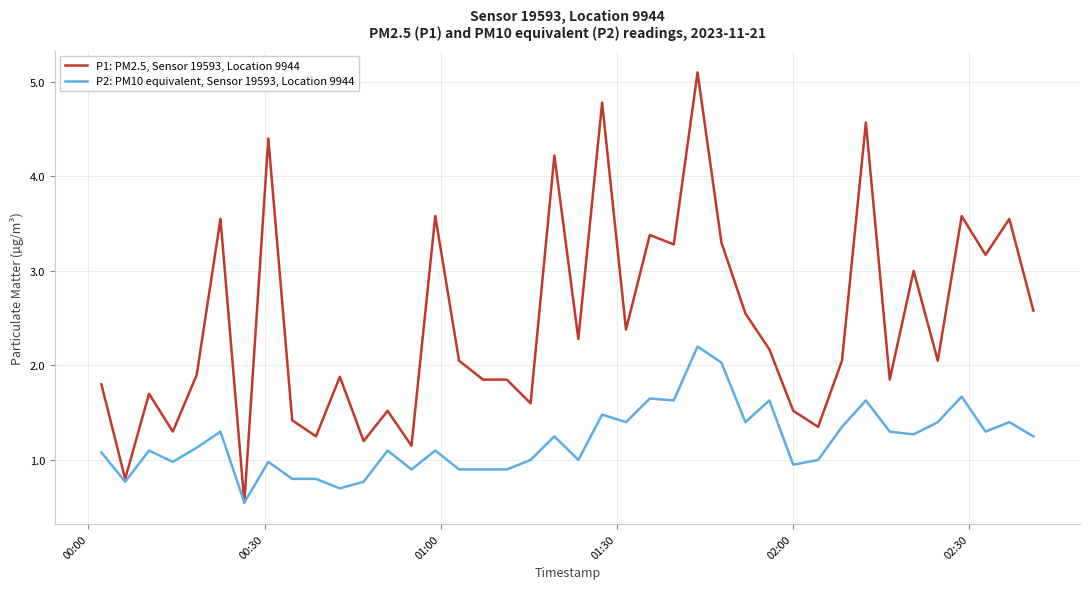

How many distinct data groups are displayed?

2